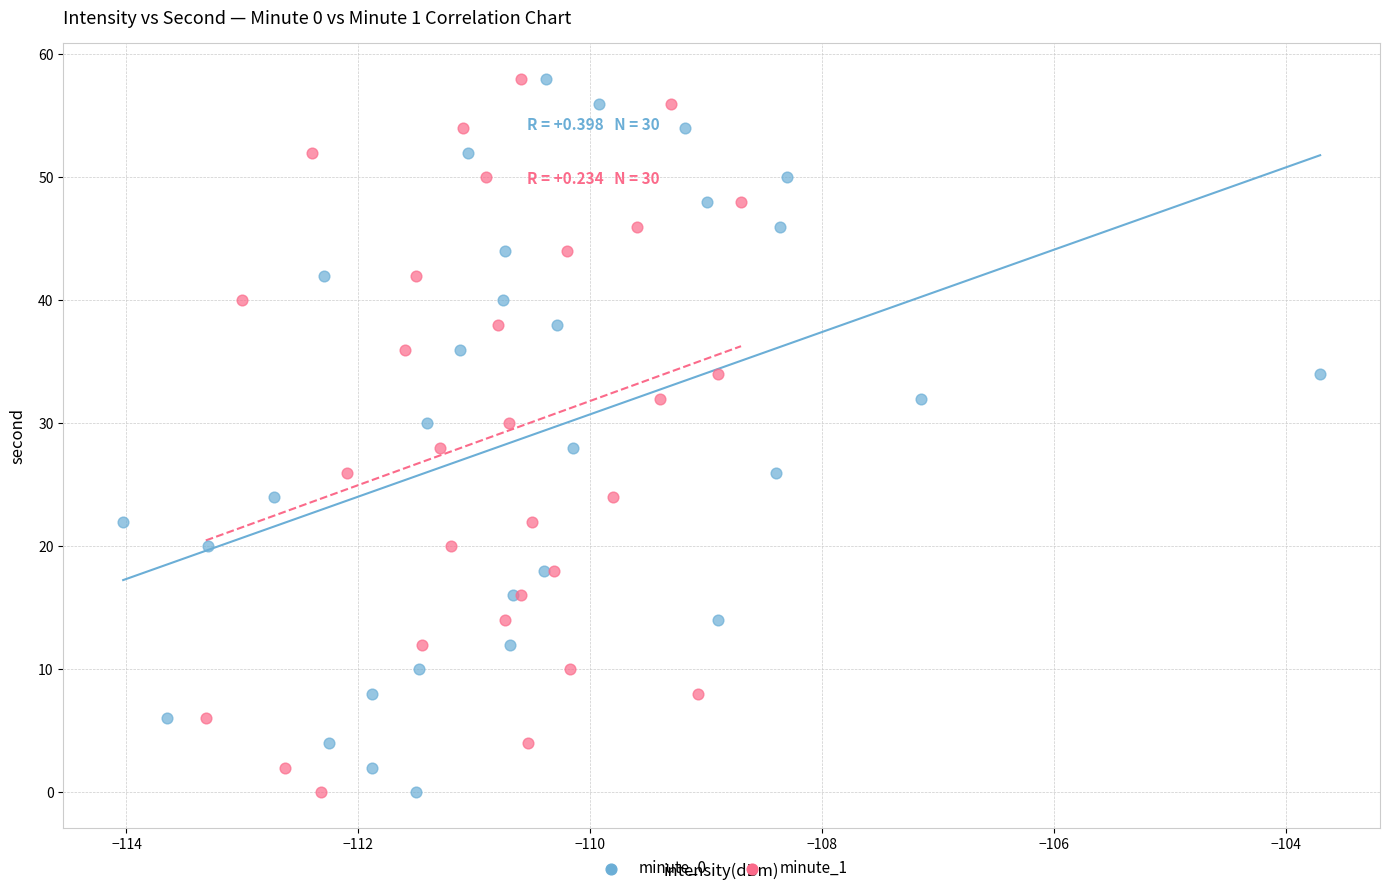

What are all the series names shown in the legend?

minute_0, minute_1